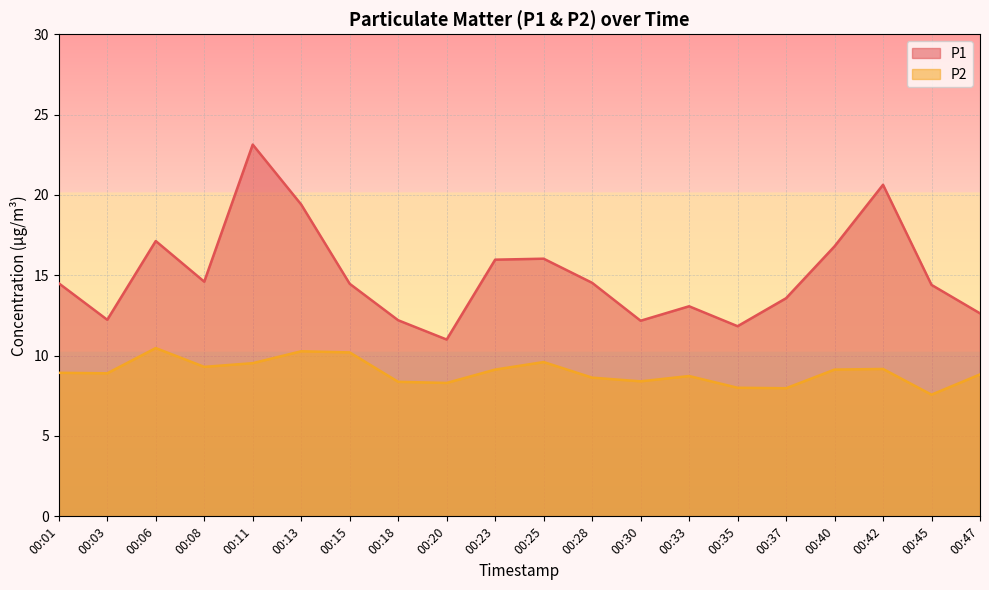

Which series has the widest spread of values?

P1